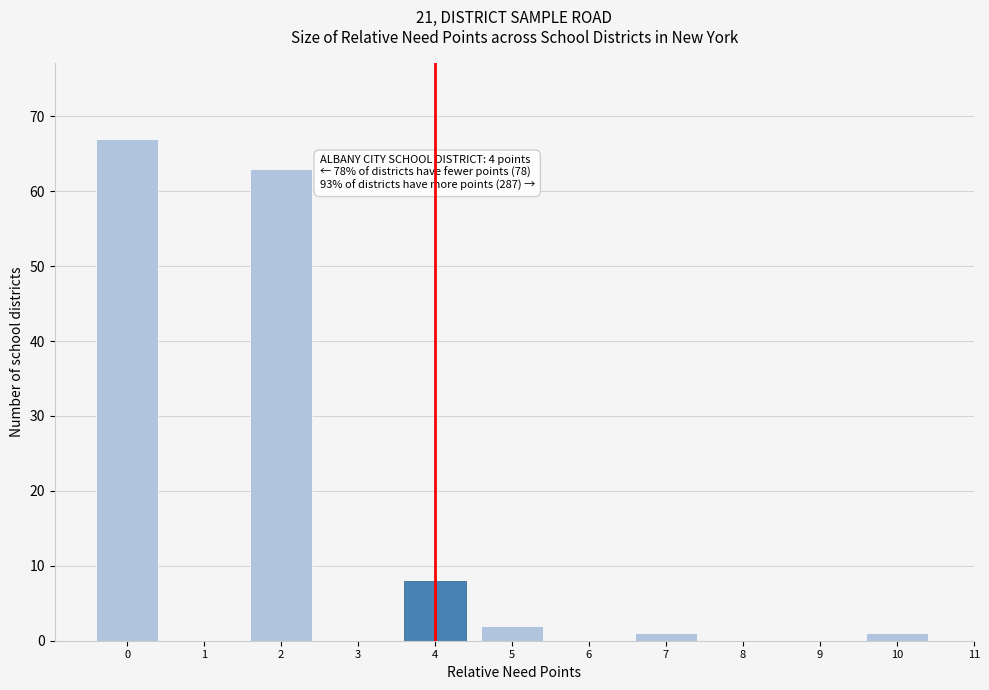

Reading left to right, what are all the values shown in this chart?

0=67	2=63	4=8	5=2	7=1	10=1